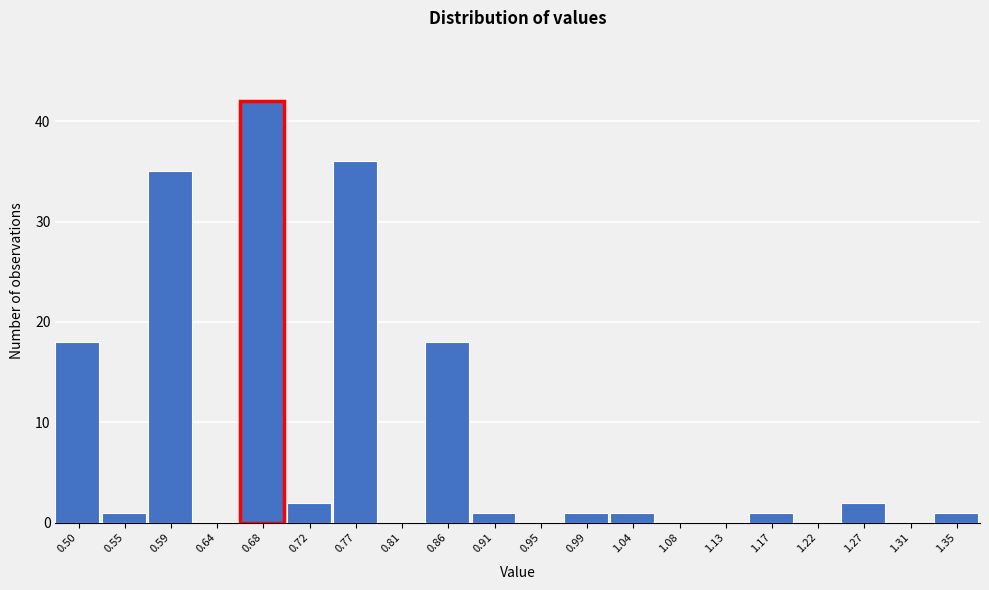

Reading left to right, extract all data points from this chart.

0.50=18	0.55=1	0.59=35	0.64=0	0.68=42	0.72=2	0.77=36	0.81=0	0.86=18	0.91=1	0.95=0	0.99=1	1.04=1	1.08=0	1.13=0	1.17=1	1.22=0	1.27=2	1.31=0	1.35=1